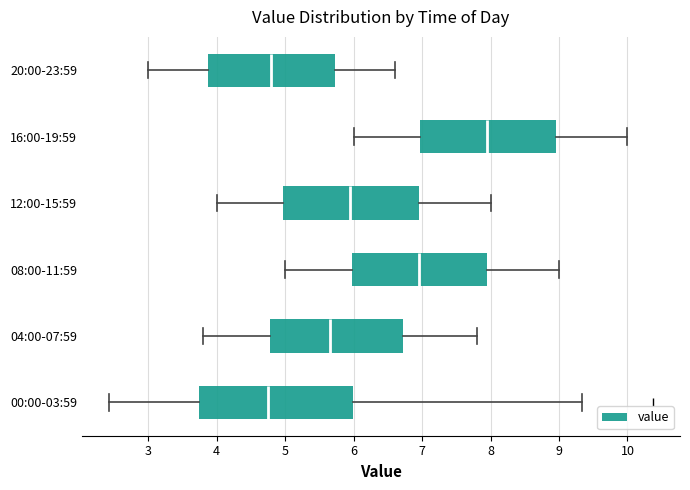

Comparing the boxes themselves (not the whiskers), which one is the widest?

00:00-03:59